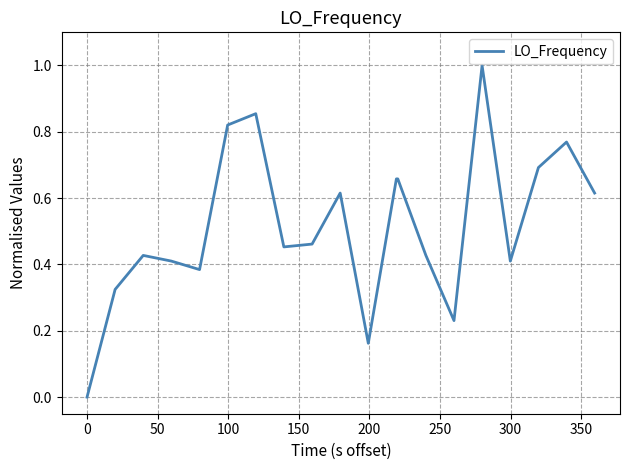

What is the sum of all values?

10.4